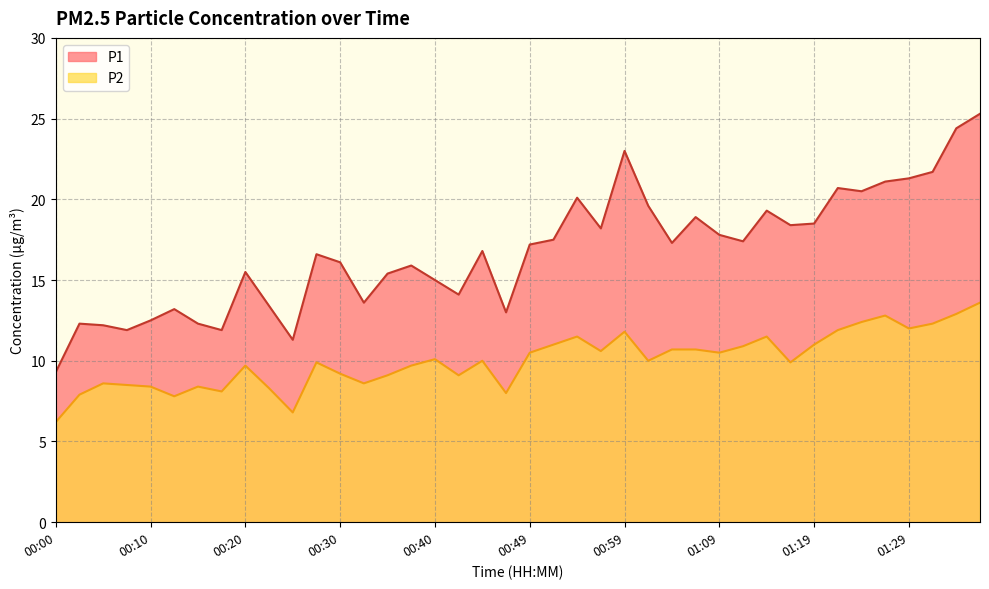

At which category is the sum across all series the highest?

01:36